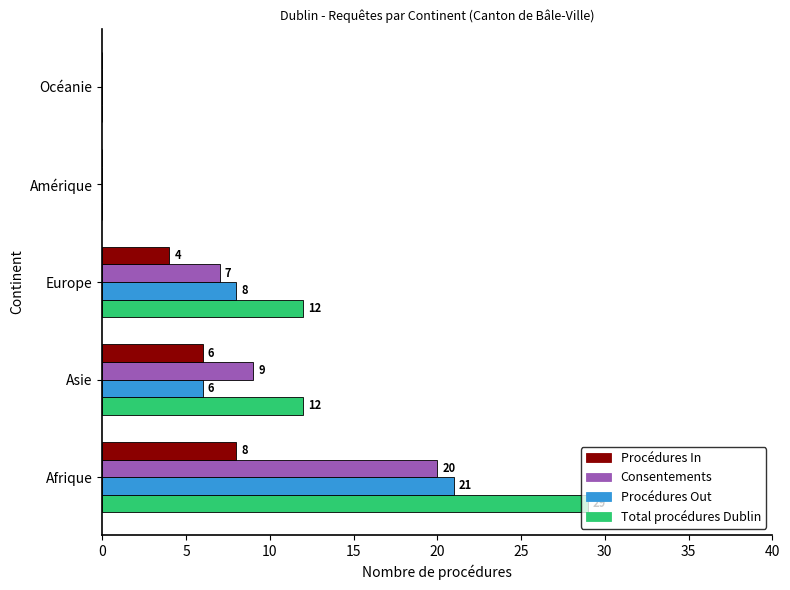

Which series changed the most between Afrique and Europe?

Total procédures Dublin